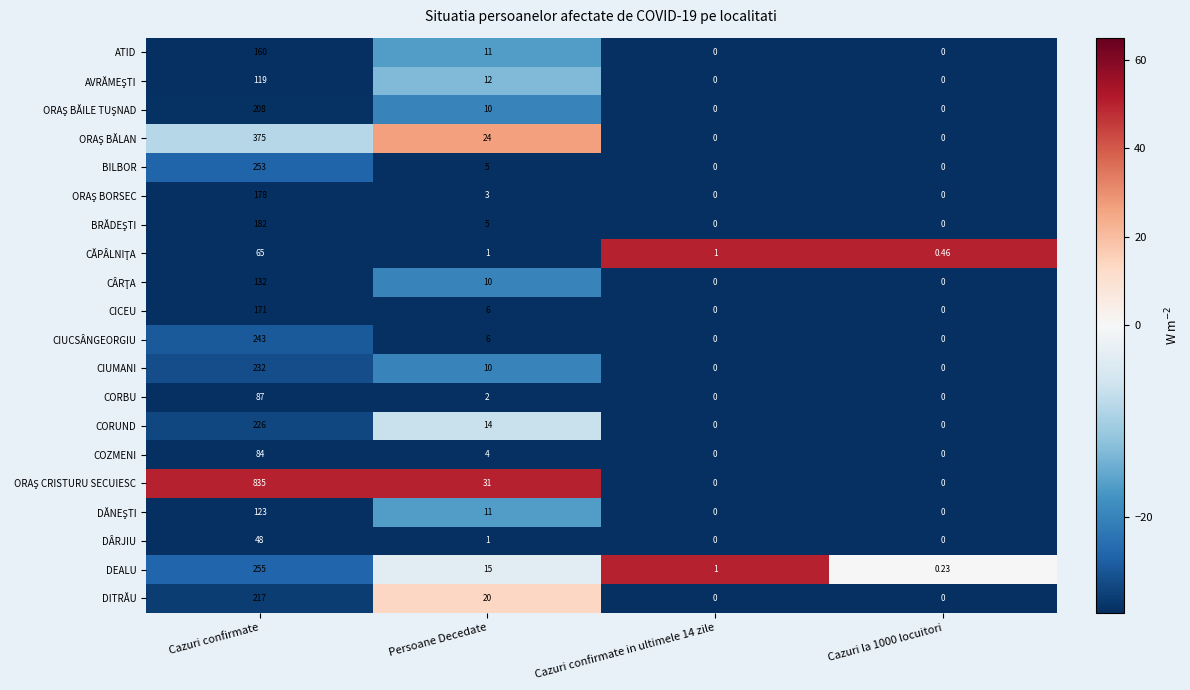

At which category is the sum across all series the highest?

Cazuri confirmate